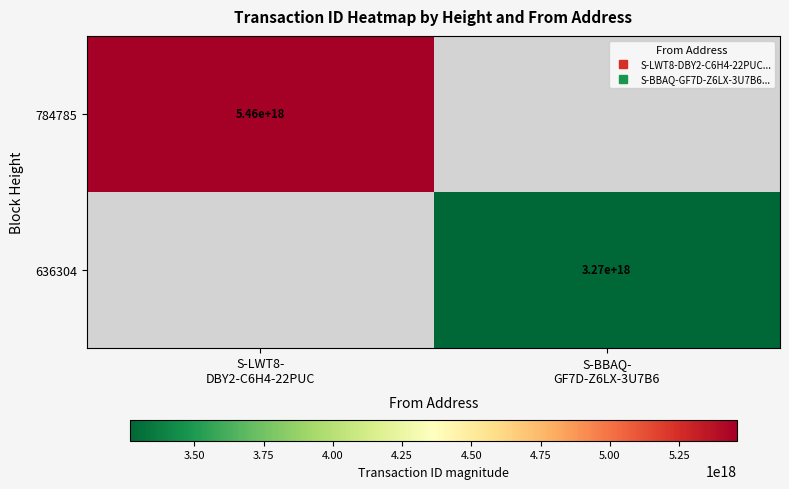

Which series has the widest spread of values?

784785